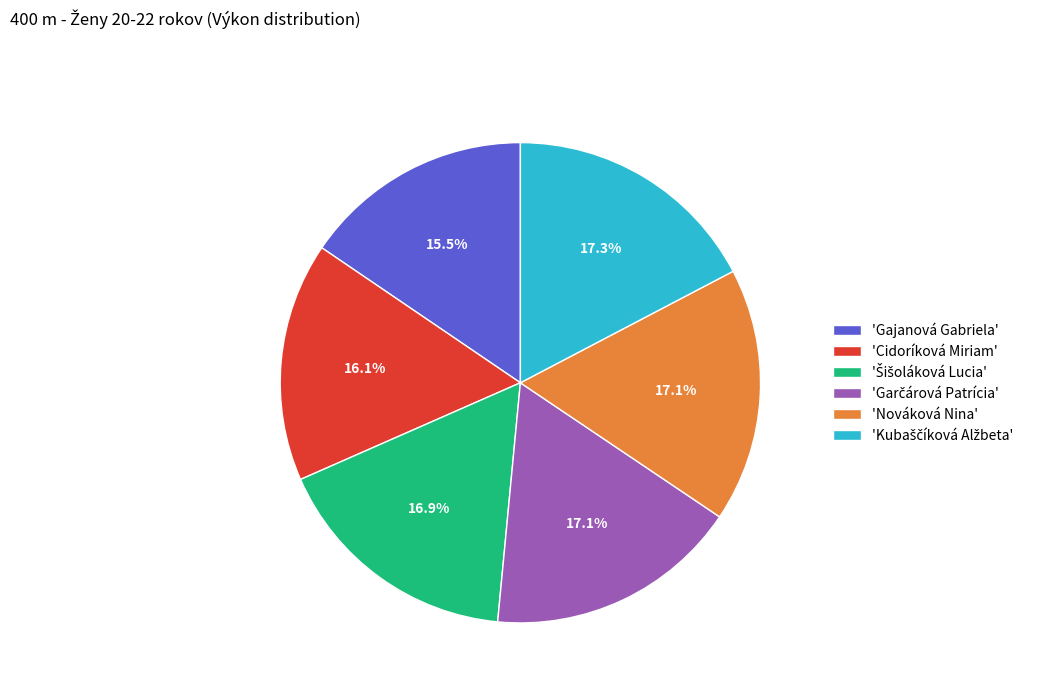

Is there a majority slice in this chart?

No